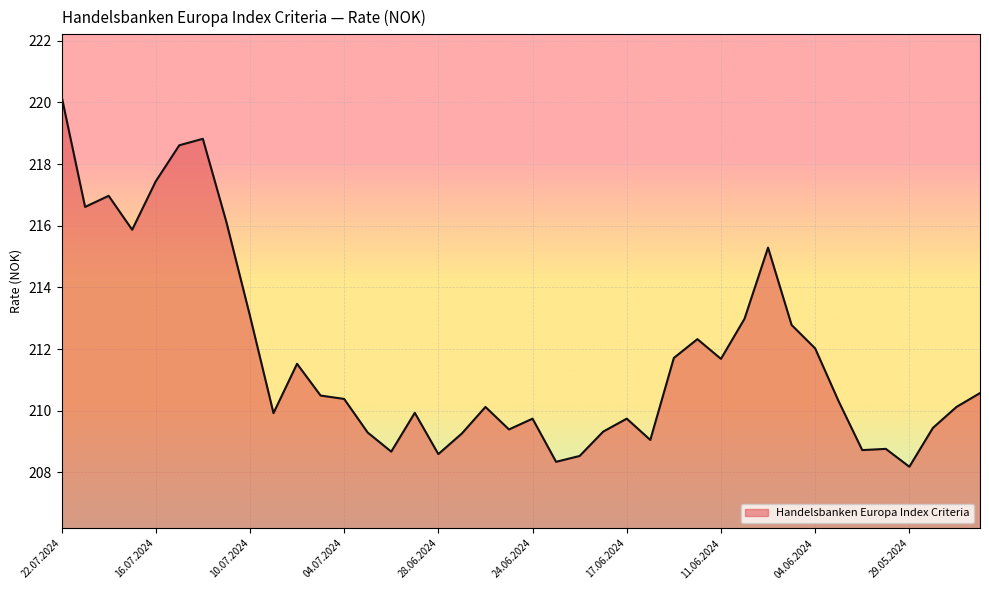

Count the number of data series in this chart.

1